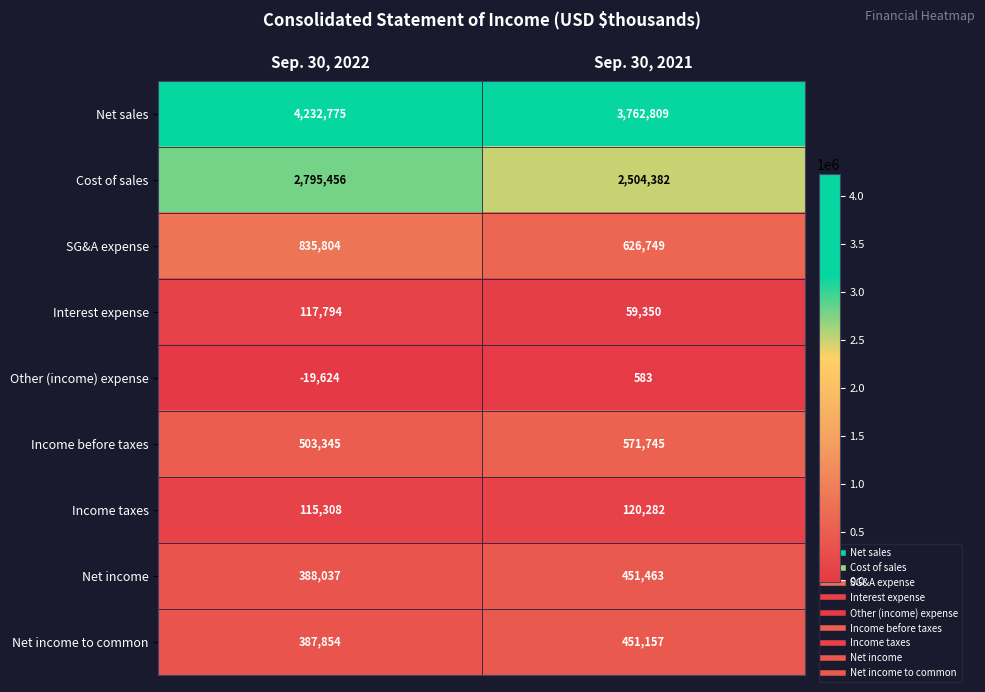

What is the approximate value of Net income at Sep. 30, 2022?

388037